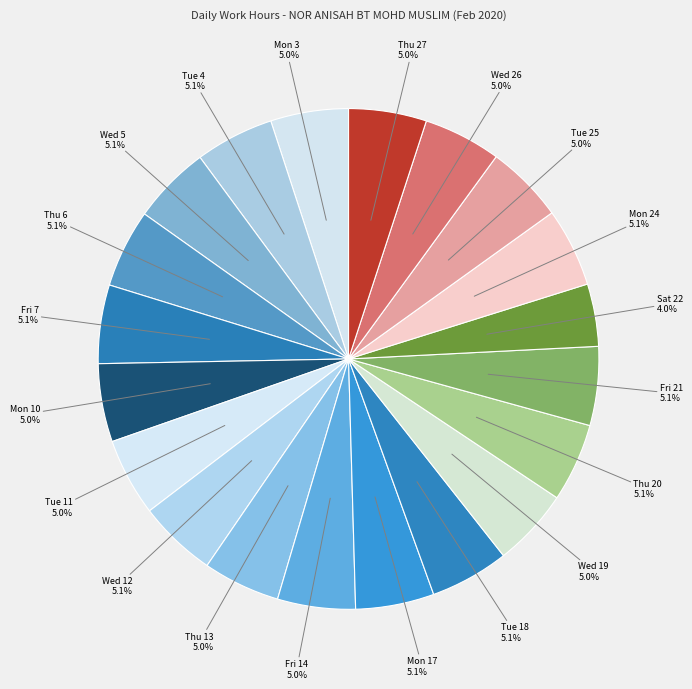

Which category has the smallest portion of the pie?

Sat 22